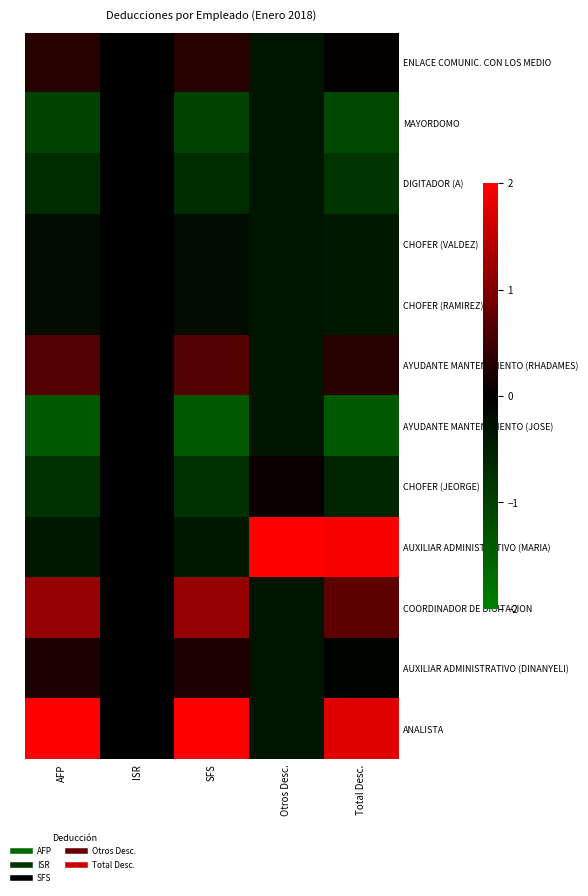

At how many categories does at least one series exceed 1?

4